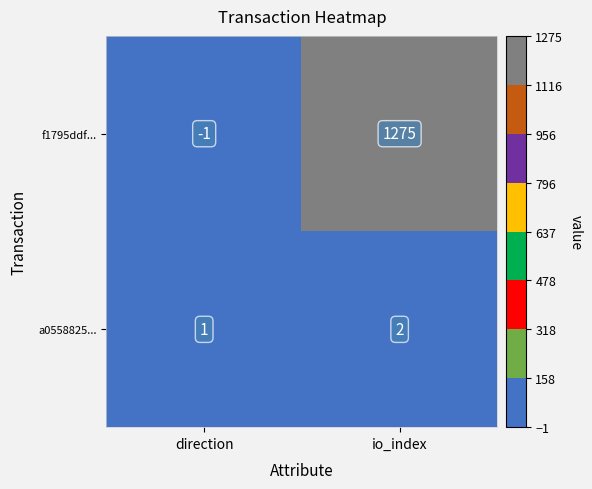

Reading left to right, list all the values displayed in this chart.

f1795ddf...: -1	1275
a0558825...: 1	2